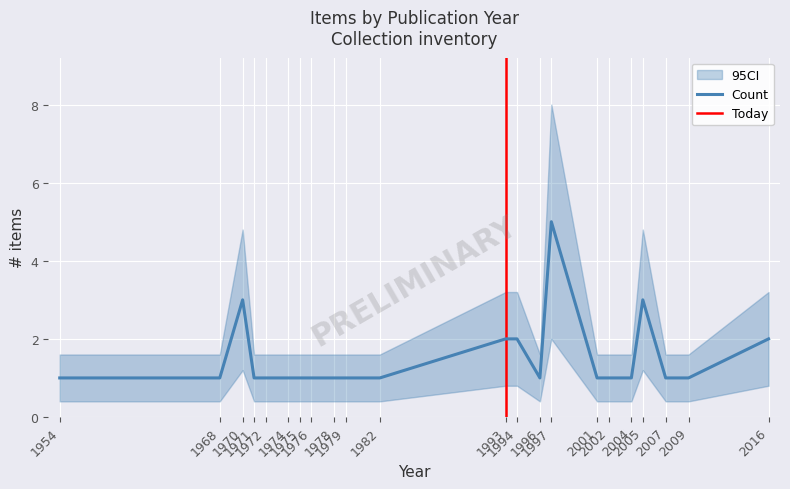

How many data points in Count are above 2?

3